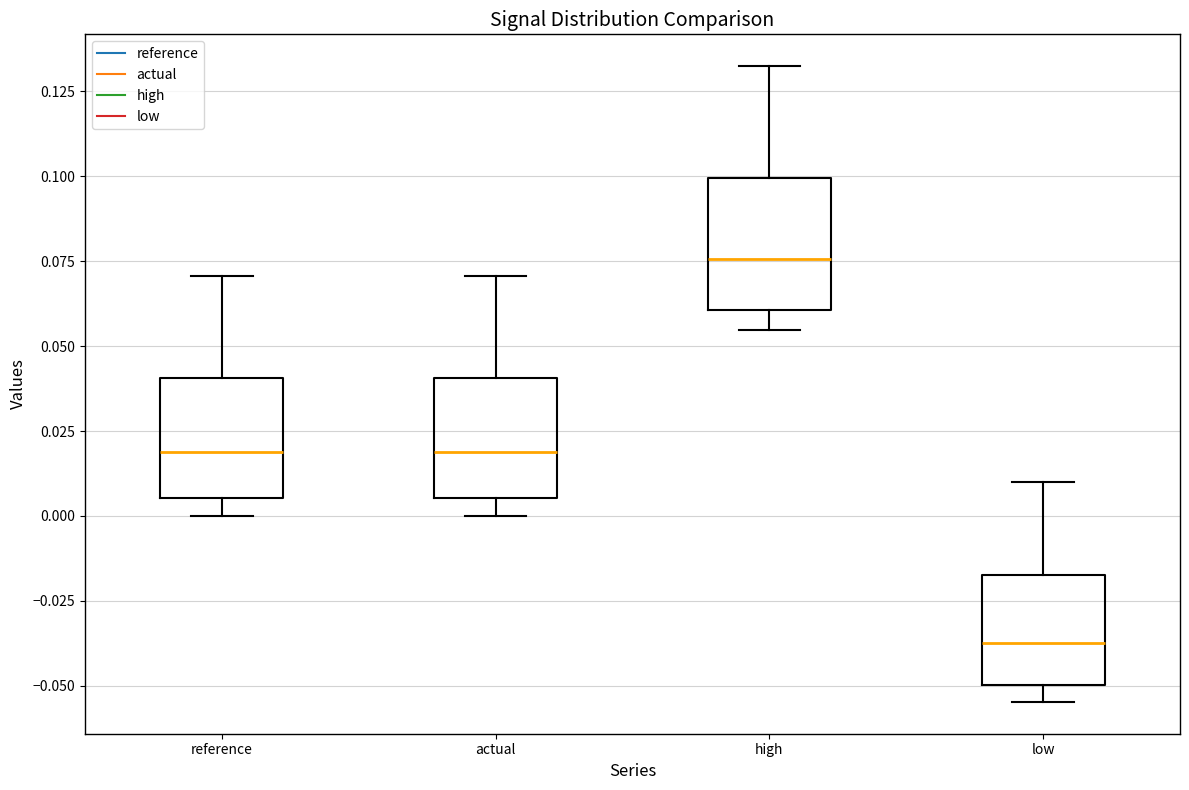

Where is the upper edge of the box for actual on the y-axis? The values are not printed on the chart, so give them approximately, as read against the axis.

0.040